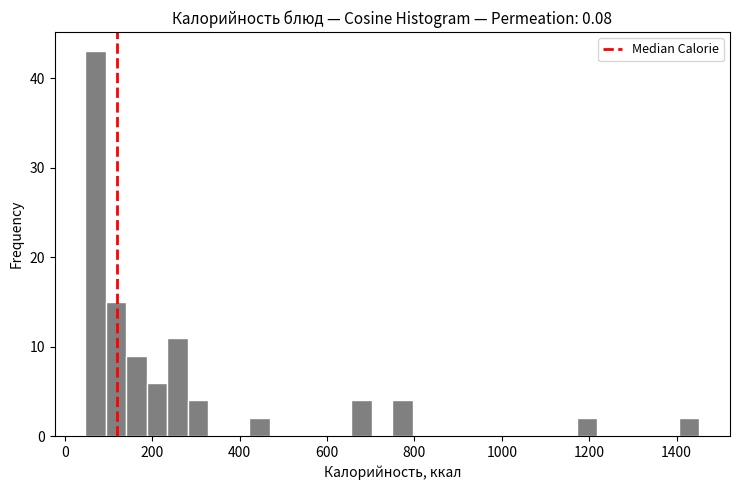

Read against the x-axis, roughly where is the centre of the tallest bar?

80